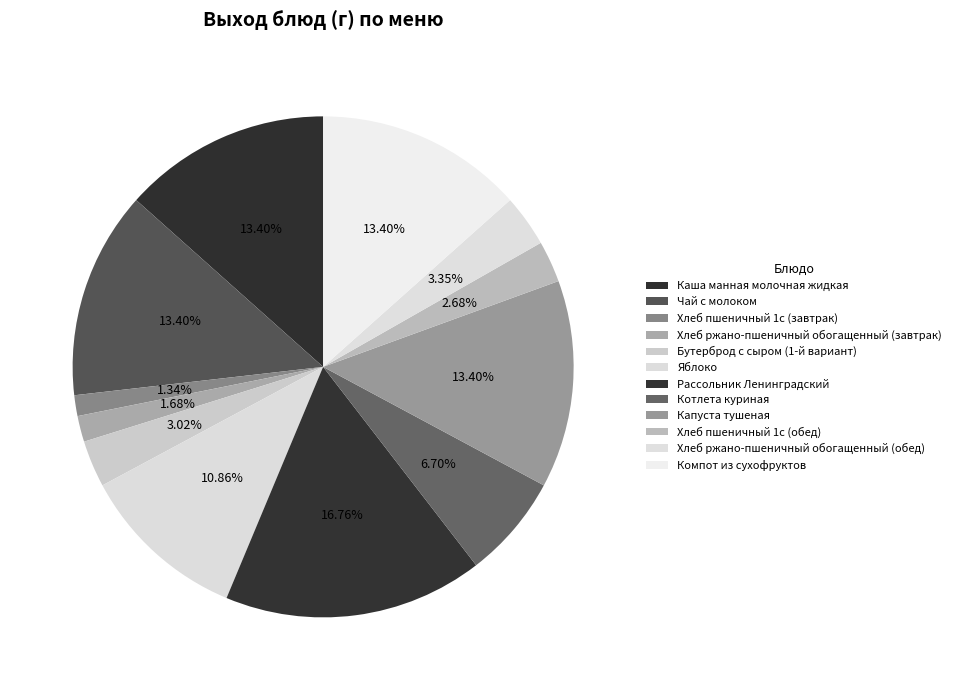

Between Капуста тушеная and Каша манная молочная жидкая, which is larger?

Капуста тушеная